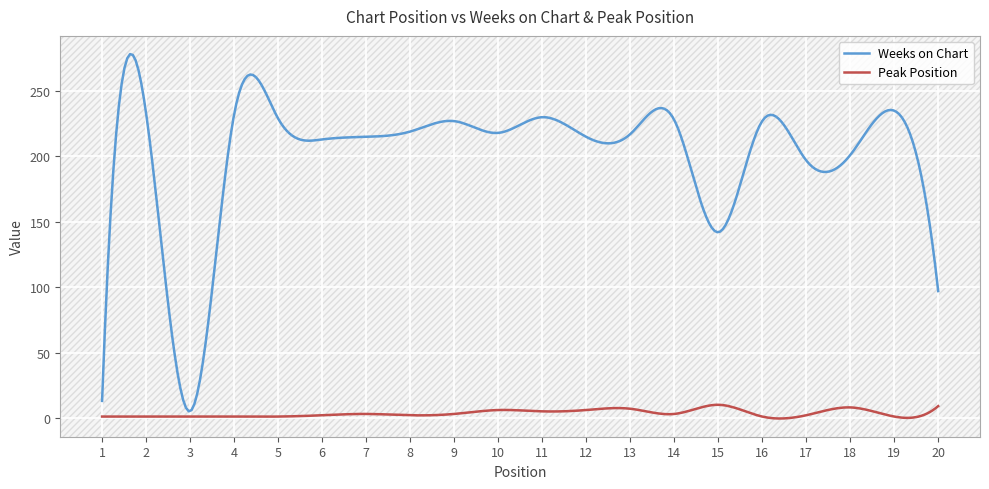

Which series has the largest total across all categories?

Weeks on Chart